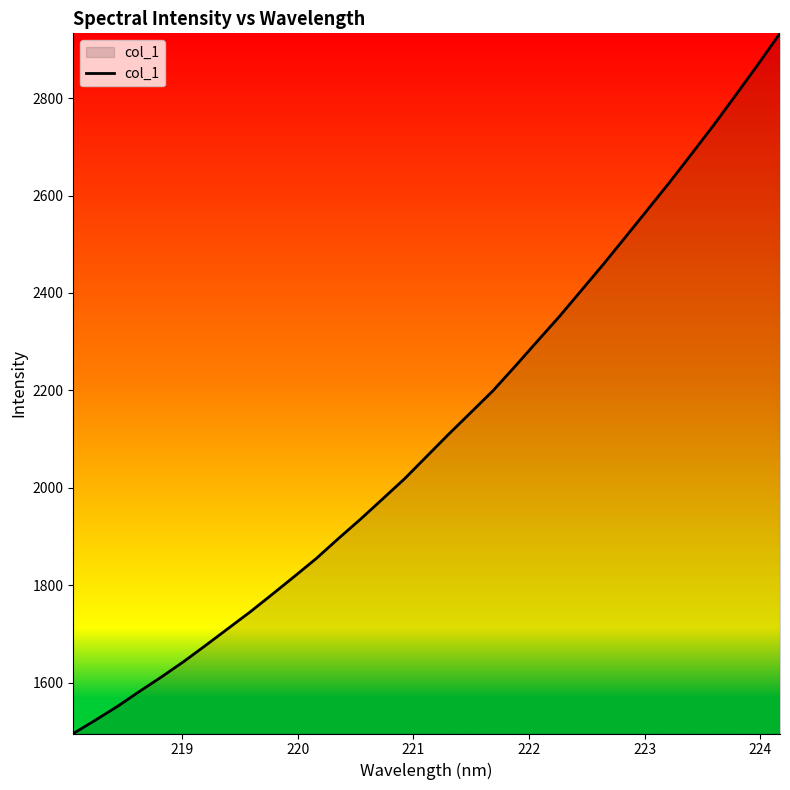

What is the smallest value displayed?

1496.1